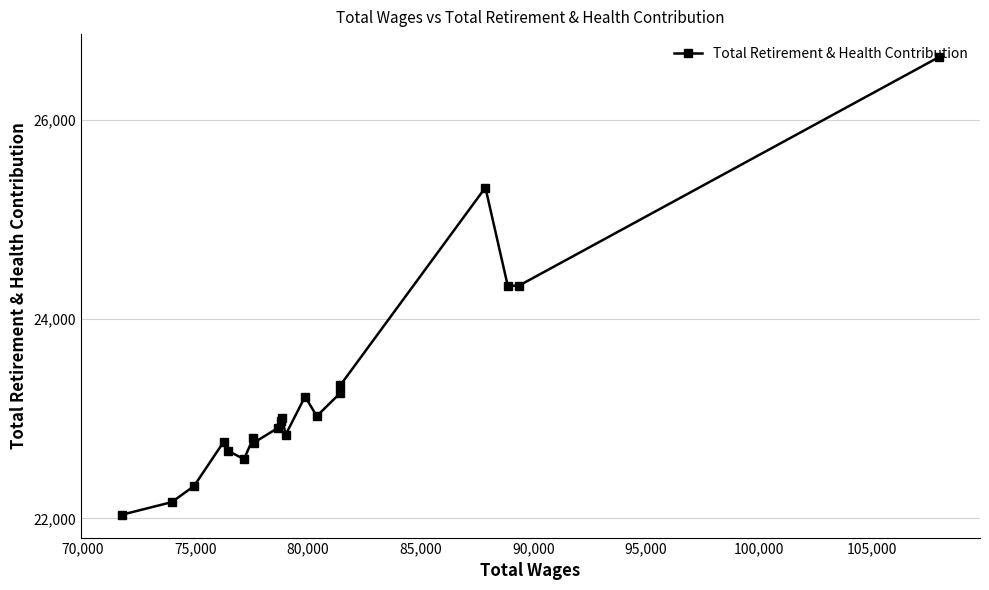

How many lines are shown in the chart?

1